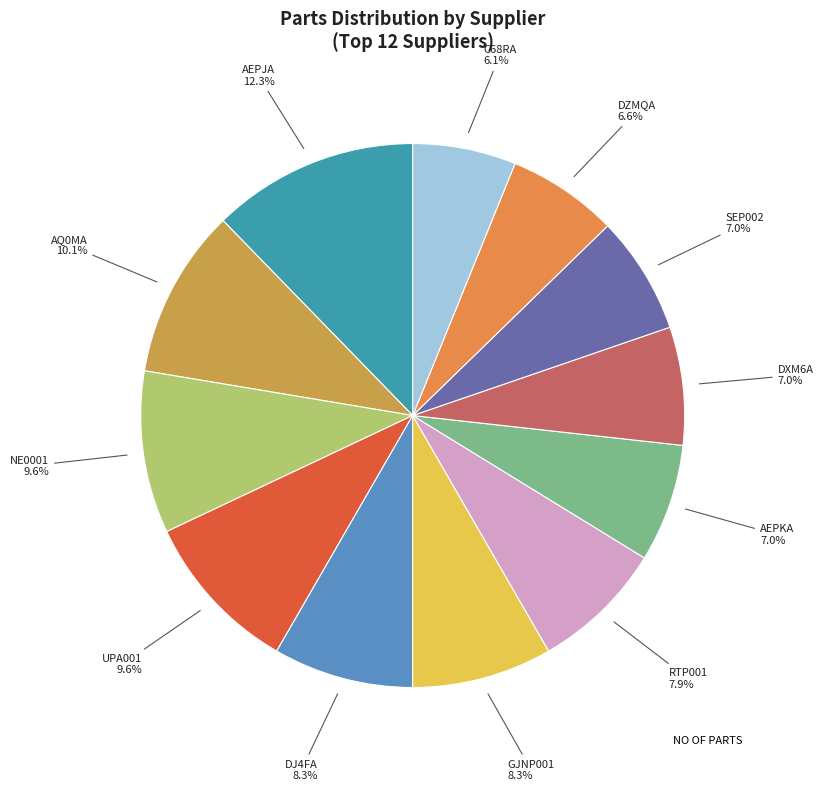

Does GJNP001 account for over 50% of the chart?

No